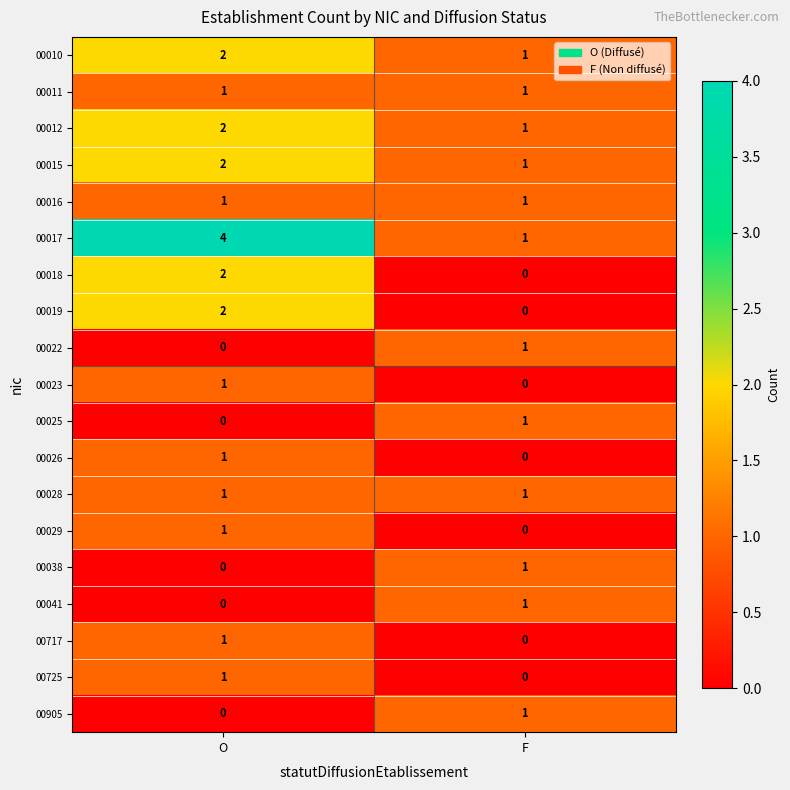

Which series has the largest range (max minus min)?

00017